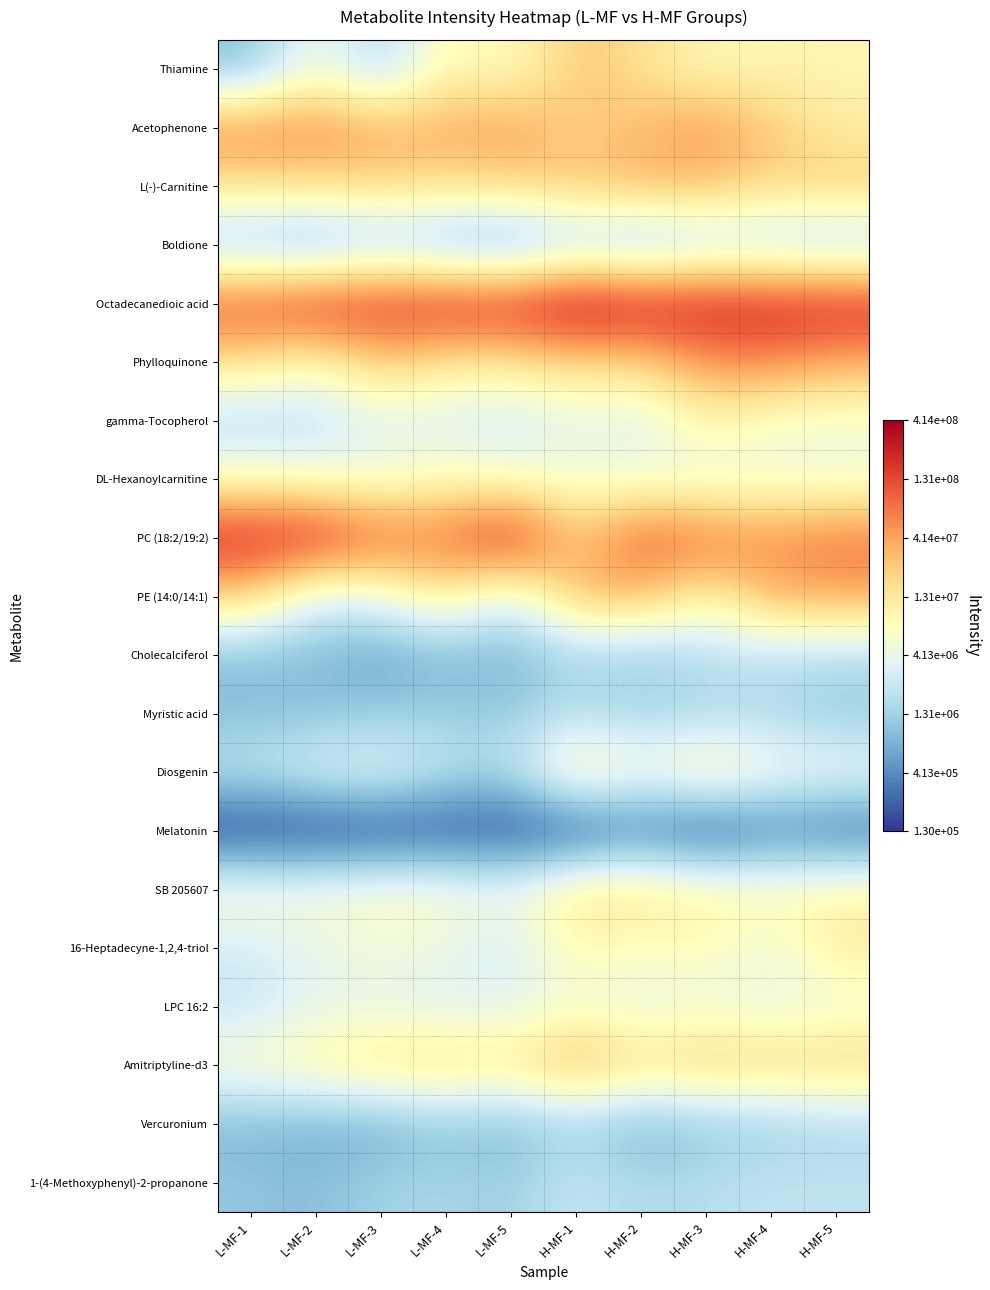

List the series in order of their peak value, lowest first.

Melatonin, Boldione, Vercuronium, Myristic acid, Cholecalciferol, 1-(4-Methoxyphenyl)-2-propanone, LPC 16:2, DL-Hexanoylcarnitine, gamma-Tocopherol, 16-Heptadecyne-1,2,4-triol, Diosgenin, SB 205607, Thiamine, L(-)-Carnitine, Amitriptyline-d3, PE (14:0/14:1), Acetophenone, Phylloquinone, PC (18:2/19:2), Octadecanedioic acid